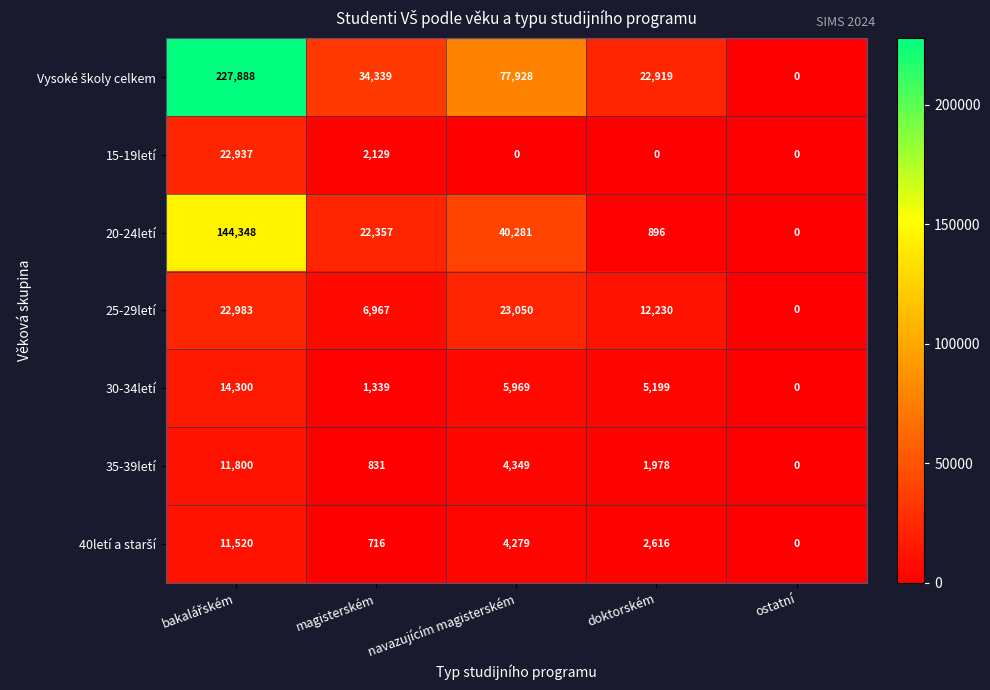

What is the highest value of the 20-24letí series?

144348